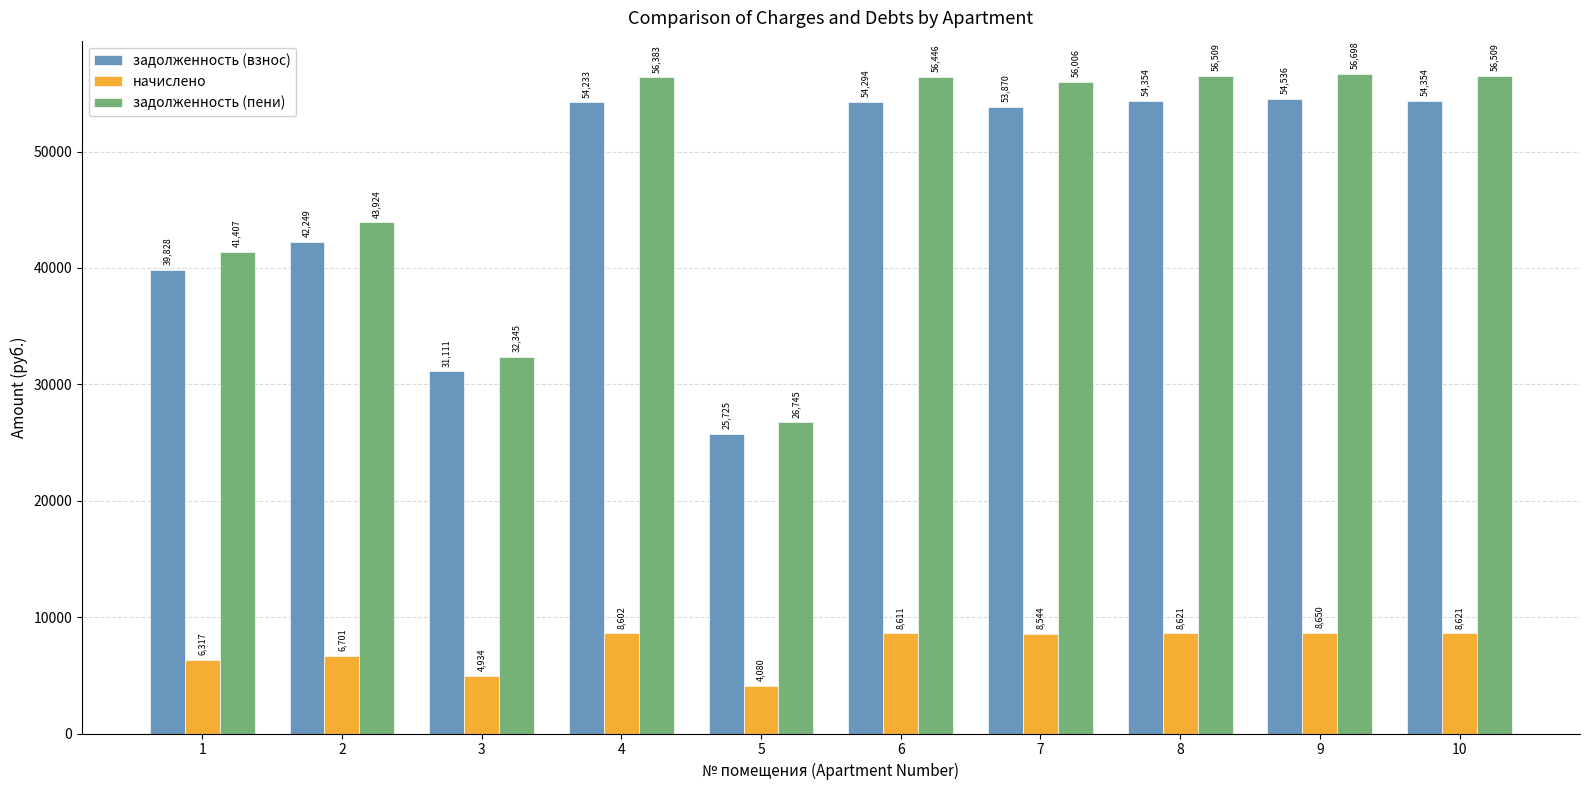

Which series has the largest total across all categories?

задолженность (пени)